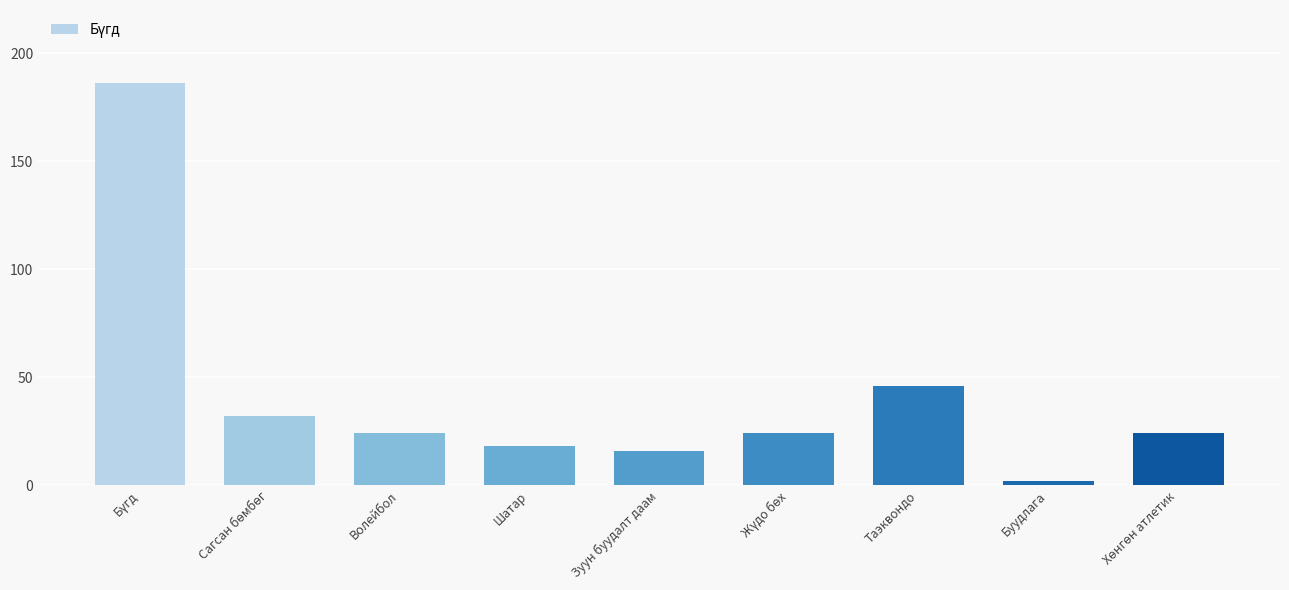

Reading left to right, extract all data points from this chart.

186	32	24	18	16	24	46	2	24